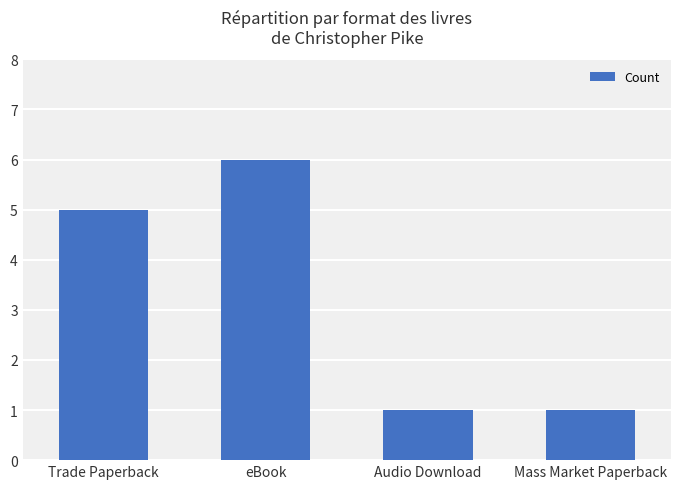

Which category has the highest value across all series?

eBook